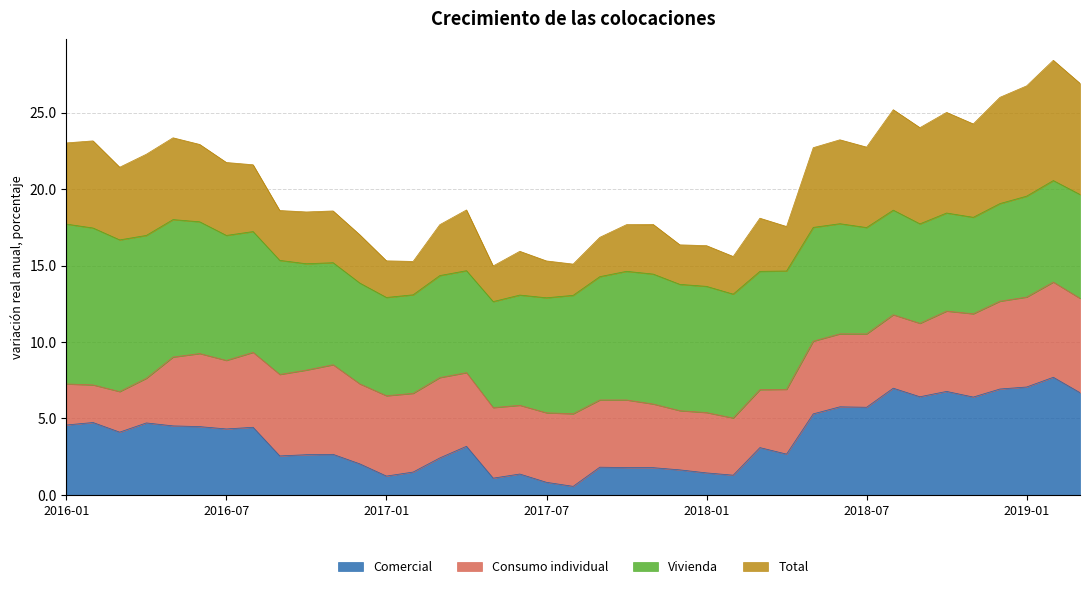

The value of Comercial at 2017-07 is 0.8. True or false?

True